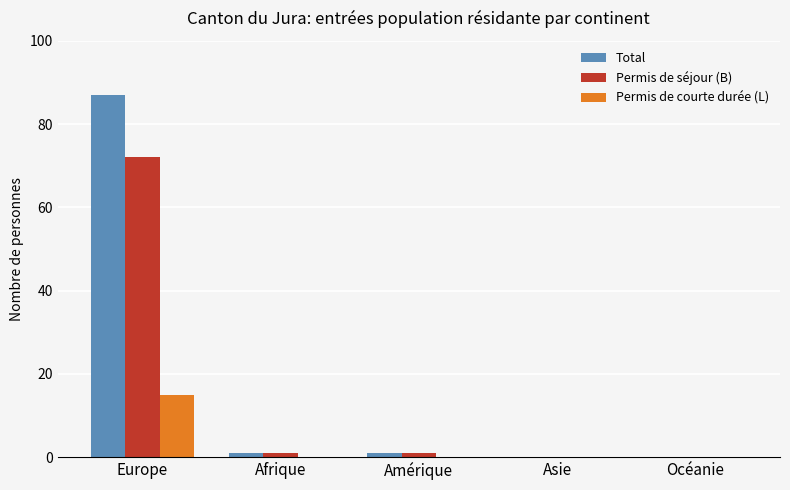

The value of Permis de séjour (B) at Océanie is 0. True or false?

True